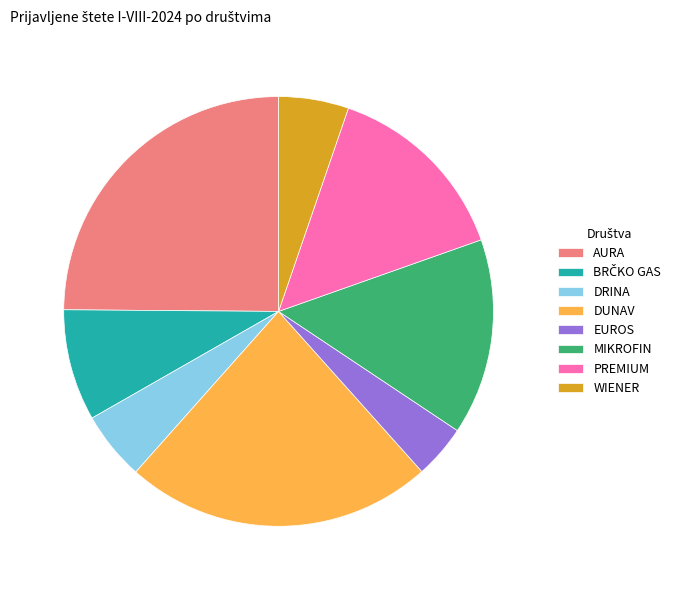

Does any single category account for the majority?

No